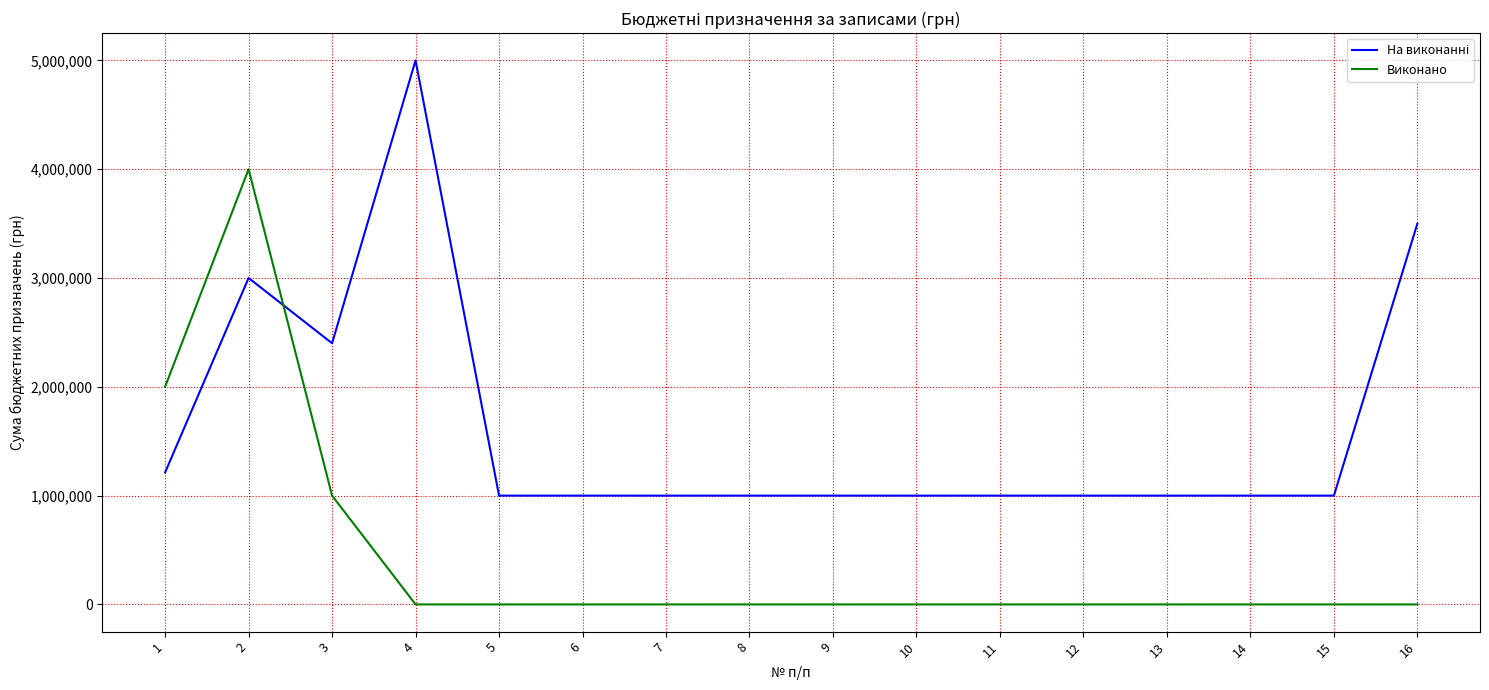

Count the number of categories in the chart.

16